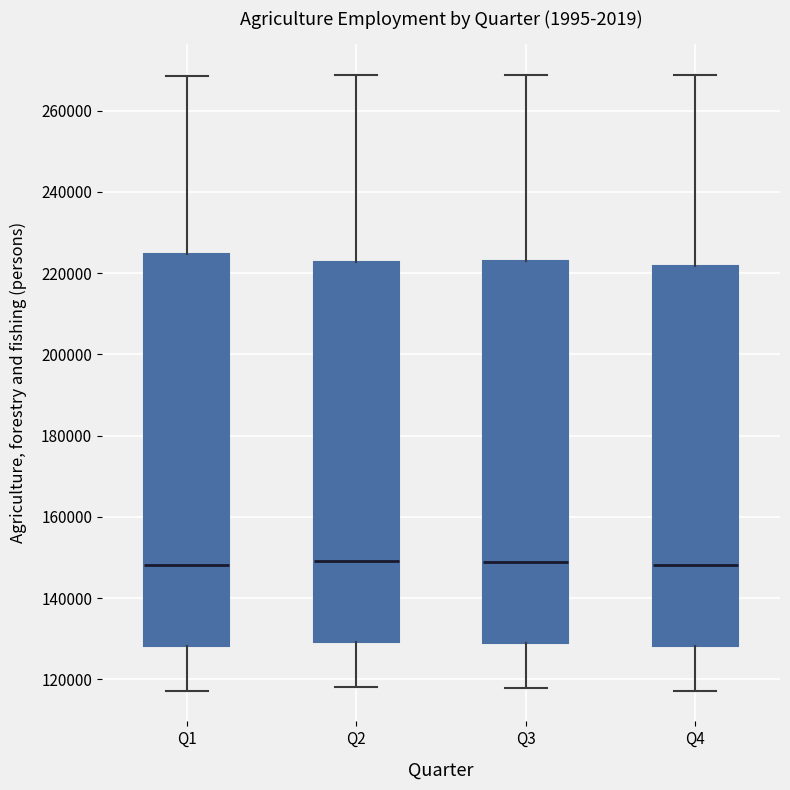

Where does the median line of the box for Q3 sit on the y-axis? The values are not printed on the chart, so give them approximately, as read against the axis.

148000